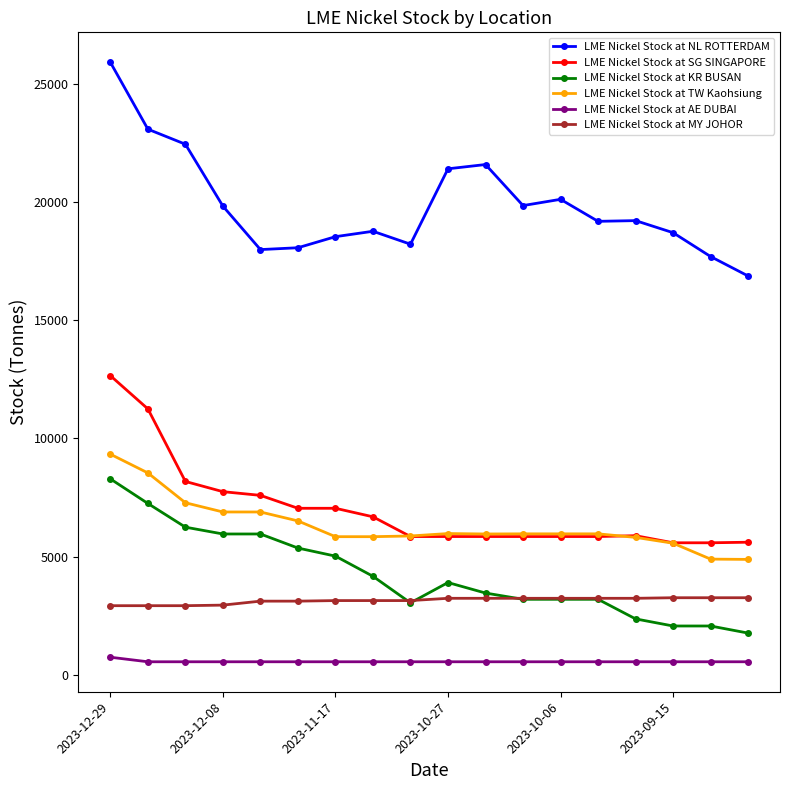

Which series has the largest total across all categories?

LME Nickel Stock at NL ROTTERDAM